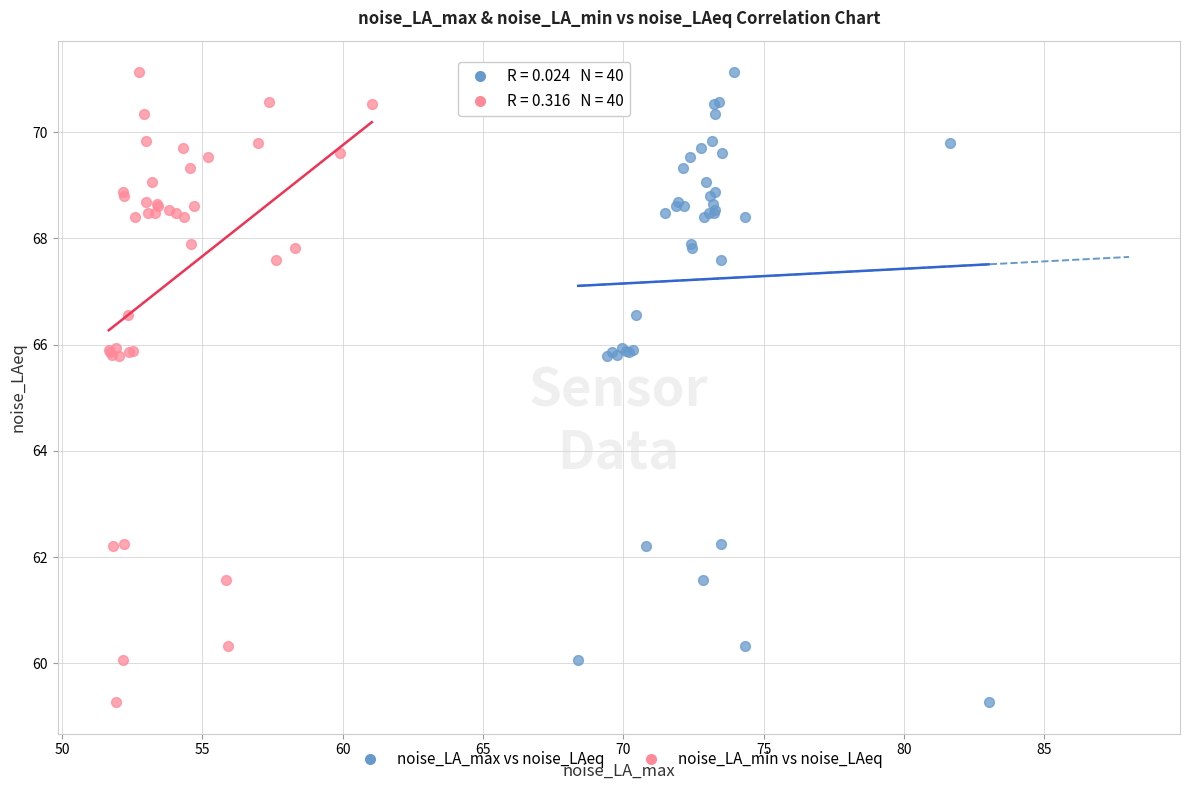

What are all the series names shown in the legend?

noise_LA_max vs noise_LAeq, noise_LA_min vs noise_LAeq